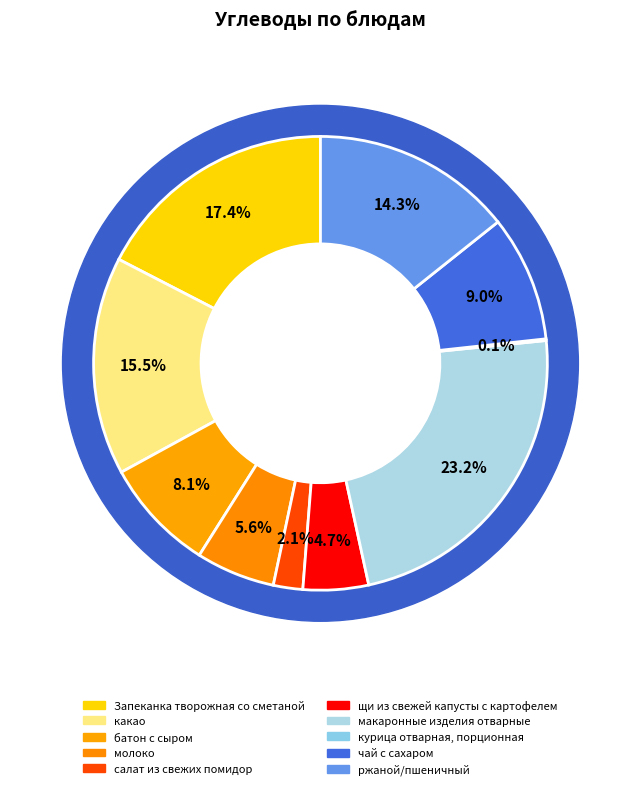

Count the number of slices in the pie.

11